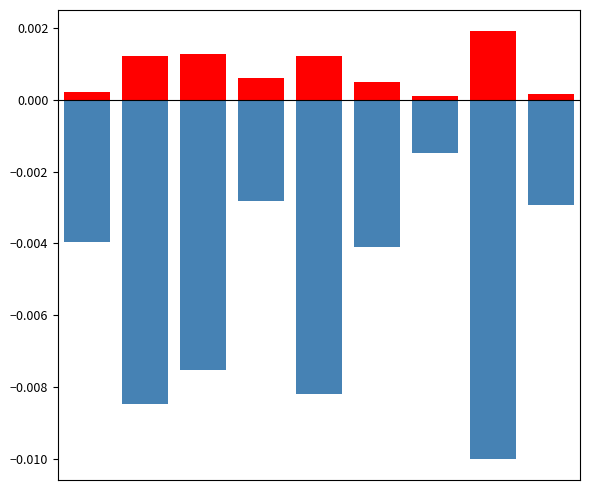

How many distinct data groups are displayed?

2